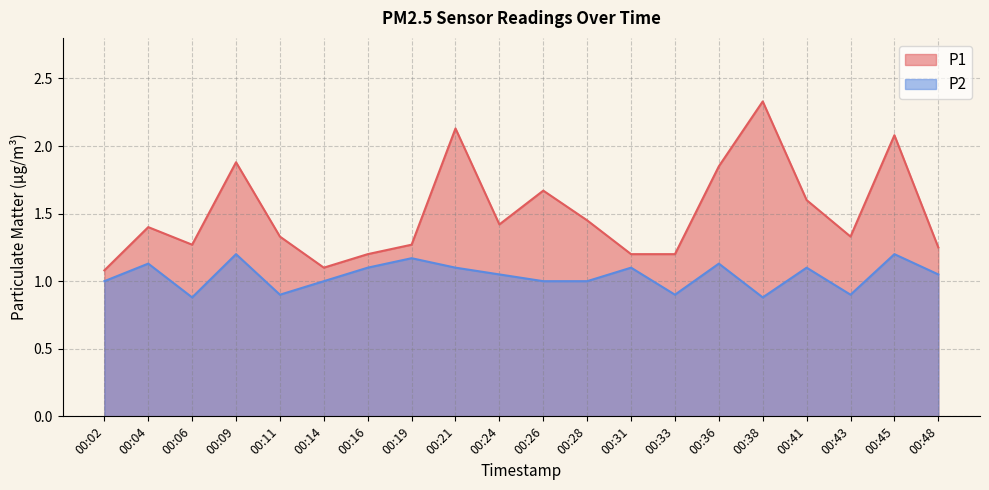

Is the value of P1 at 00:38 greater than the value of P2 at 00:31?

Yes